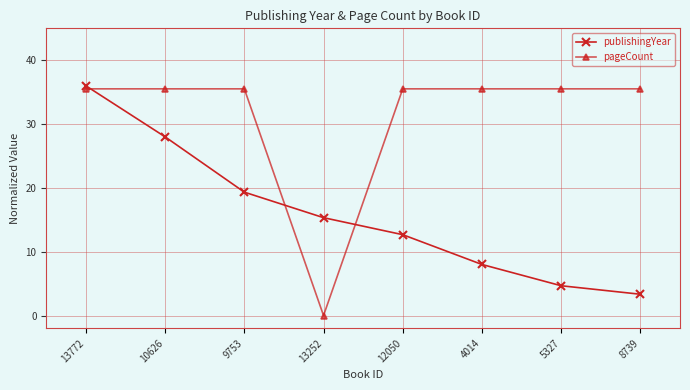

What is the total value across all series at 12050?

48.2